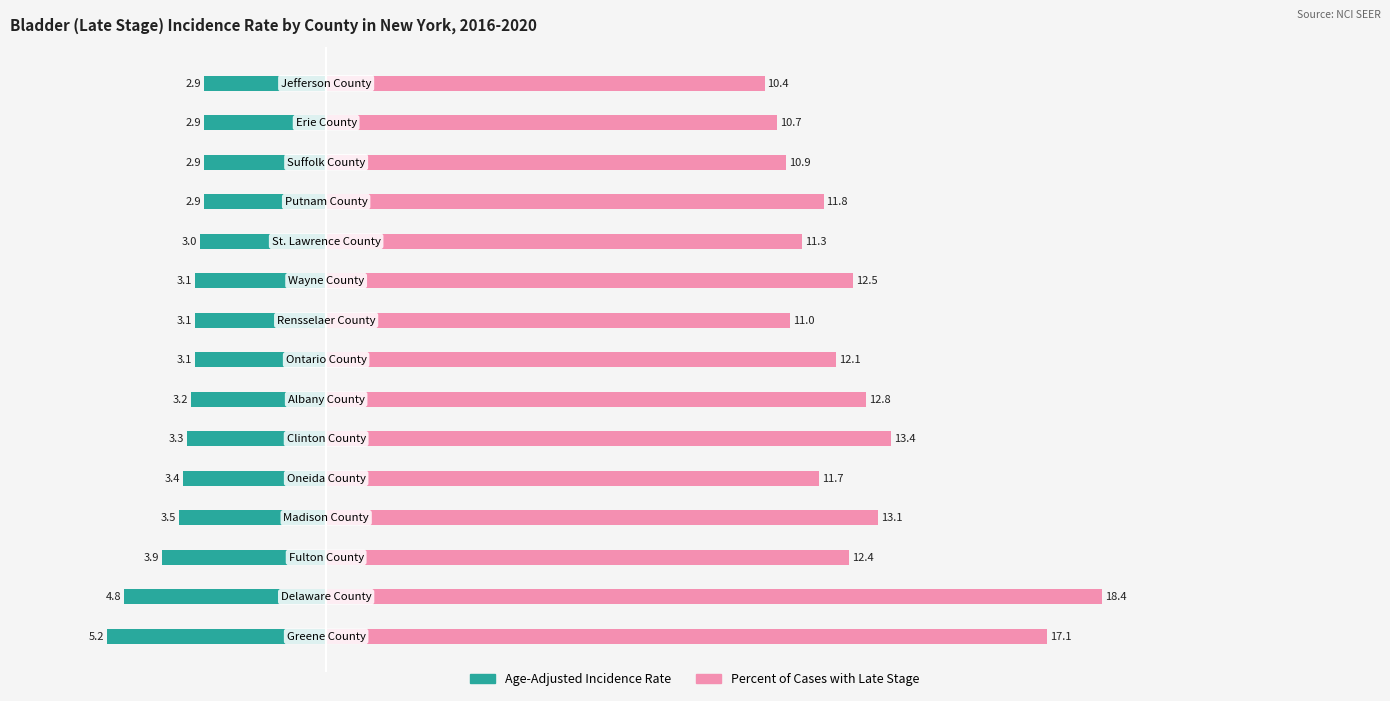

Reading left to right, list all the values displayed in this chart.

Age-Adjusted Incidence Rate: 0=-5.2	1=-4.8	2=-3.9	3=-3.5	4=-3.4	5=-3.3	6=-3.2	7=-3.1	8=-3.1	9=-3.1	10=-3.0	11=-2.9	12=-2.9	13=-2.9	14=-2.9
Percent of Cases with Late Stage: 0=17.1	1=18.4	2=12.4	3=13.1	4=11.7	5=13.4	6=12.8	7=12.1	8=11.0	9=12.5	10=11.3	11=11.8	12=10.9	13=10.7	14=10.4